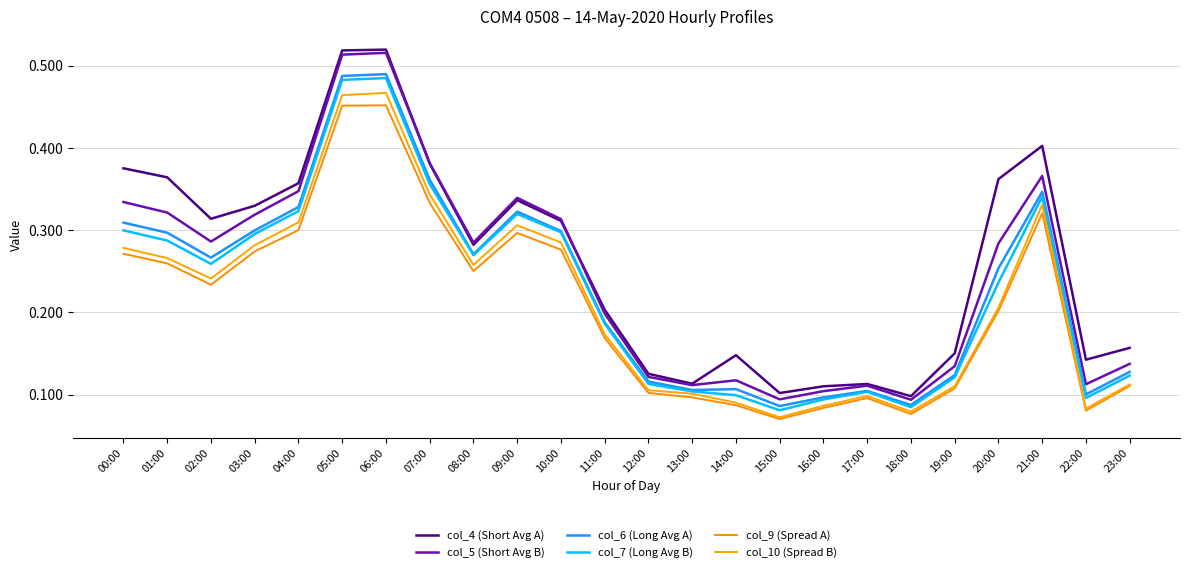

List the labels in order of col_7 (Long Avg B) value, smallest first.

15:00, 18:00, 16:00, 22:00, 14:00, 17:00, 13:00, 12:00, 19:00, 23:00, 11:00, 20:00, 02:00, 08:00, 01:00, 03:00, 10:00, 00:00, 09:00, 04:00, 21:00, 07:00, 05:00, 06:00